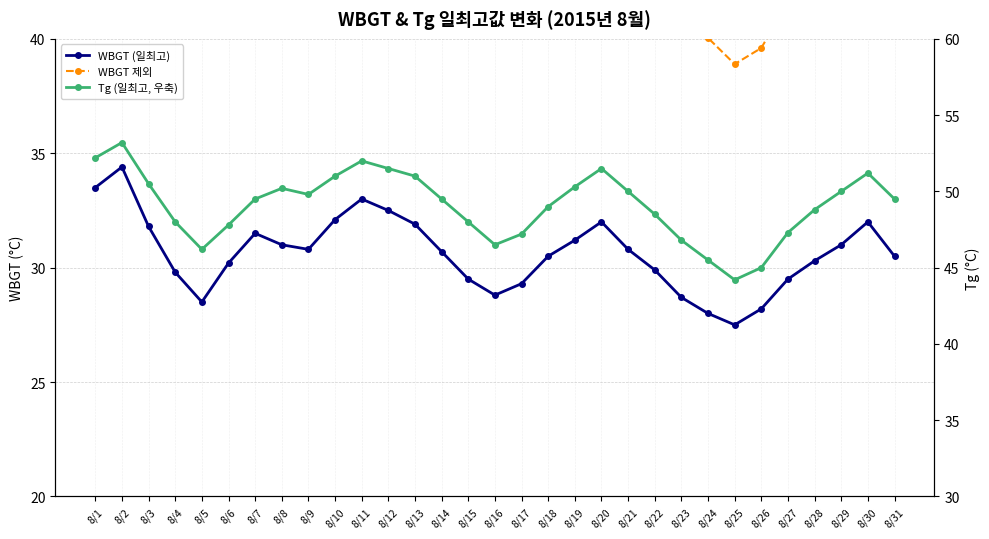

Reading left to right, list all the values displayed in this chart.

WBGT (일최고): 33.5	34.4	31.8	29.8	28.5	30.2	31.5	31.0	30.8	32.1	33.0	32.5	31.9	30.7	29.5	28.8	29.3	30.5	31.2	32.0	30.8	29.9	28.7	28.0	27.5	28.2	29.5	30.3	31.0	32.0	30.5
WBGT 제외: 45.9	46.8	44.4	42.2	40.7	42.1	43.6	44.2	43.8	44.9	45.8	45.3	44.9	43.6	42.2	40.9	41.5	43.1	44.3	45.3	44.0	42.7	41.2	40.0	38.9	39.6	41.6	42.9	44.0	45.1	43.6
Tg (일최고, 우축): 52.2	53.2	50.5	48.0	46.2	47.8	49.5	50.2	49.8	51.0	52.0	51.5	51.0	49.5	48.0	46.5	47.2	49.0	50.3	51.5	50.0	48.5	46.8	45.5	44.2	45.0	47.3	48.8	50.0	51.2	49.5